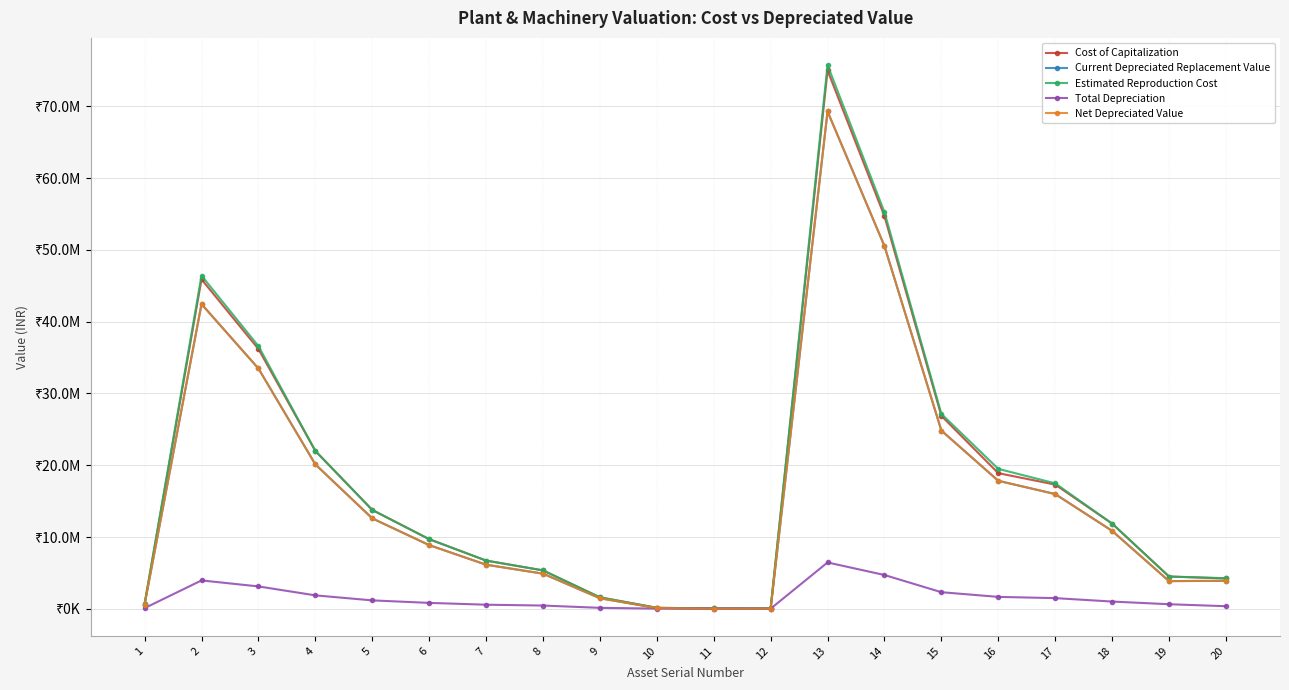

At how many categories does at least one series exceed 70134750?

1